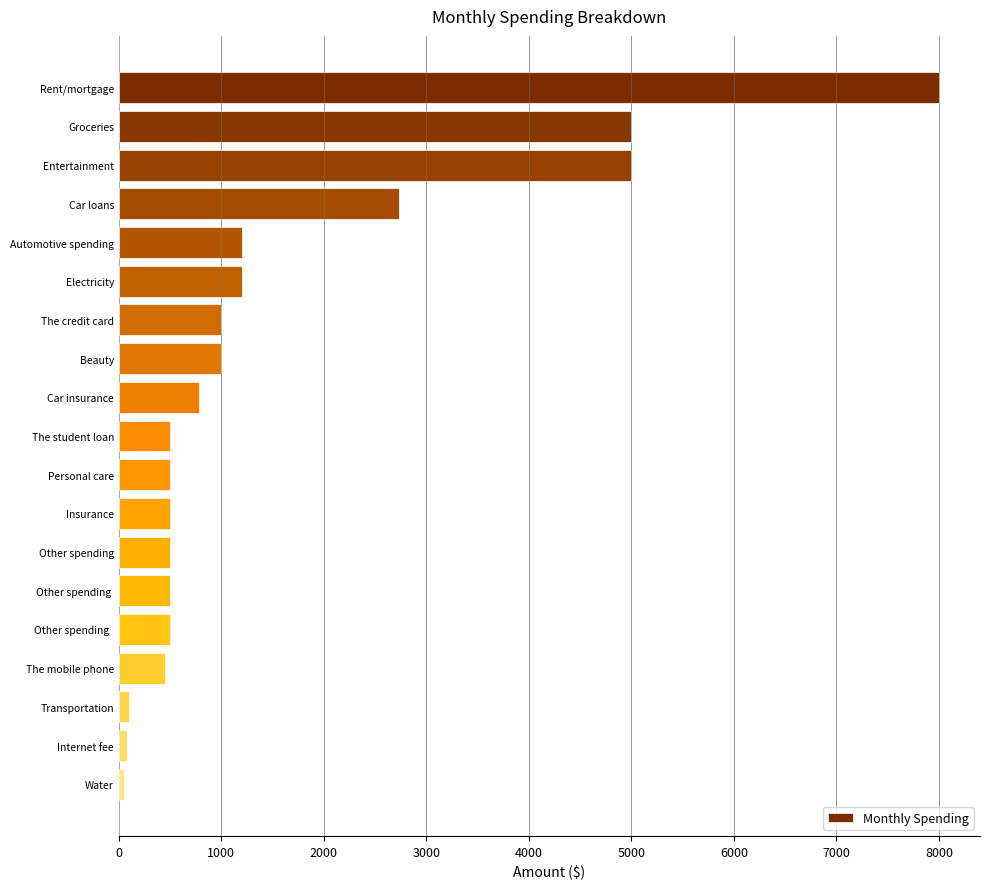

What is the maximum value shown in the chart?

8000